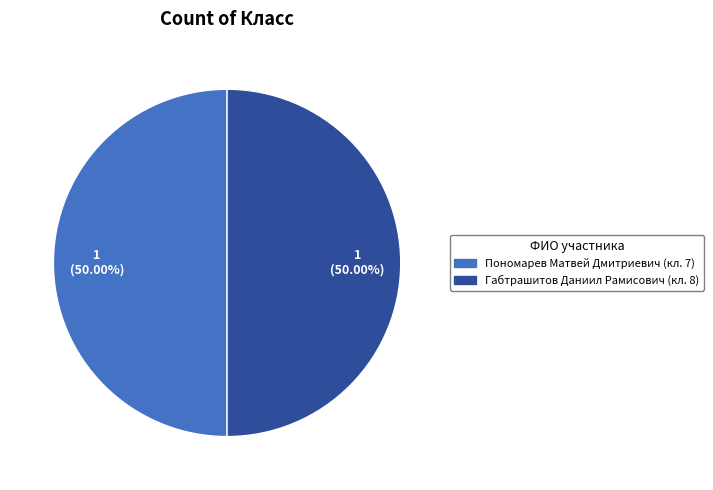

How many slices are in this pie chart?

2